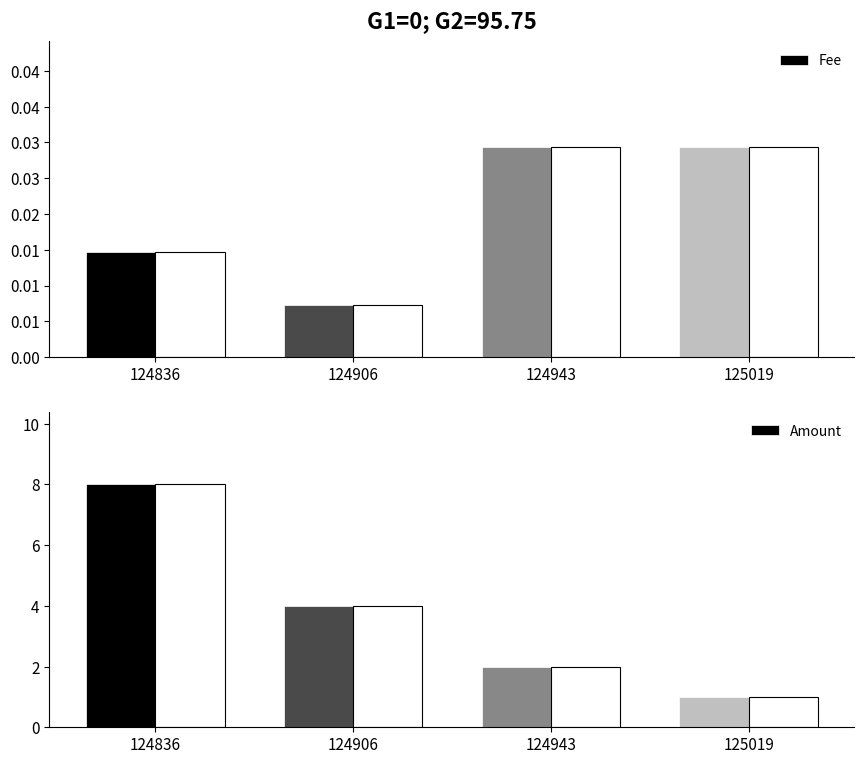

Reading left to right, transcribe all the data shown in this chart.

Fee: 124836=0.0	124906=0.0	124943=0.0	125019=0.0
Amount: 124836=8.0	124906=4.0	124943=2.0	125019=1.0